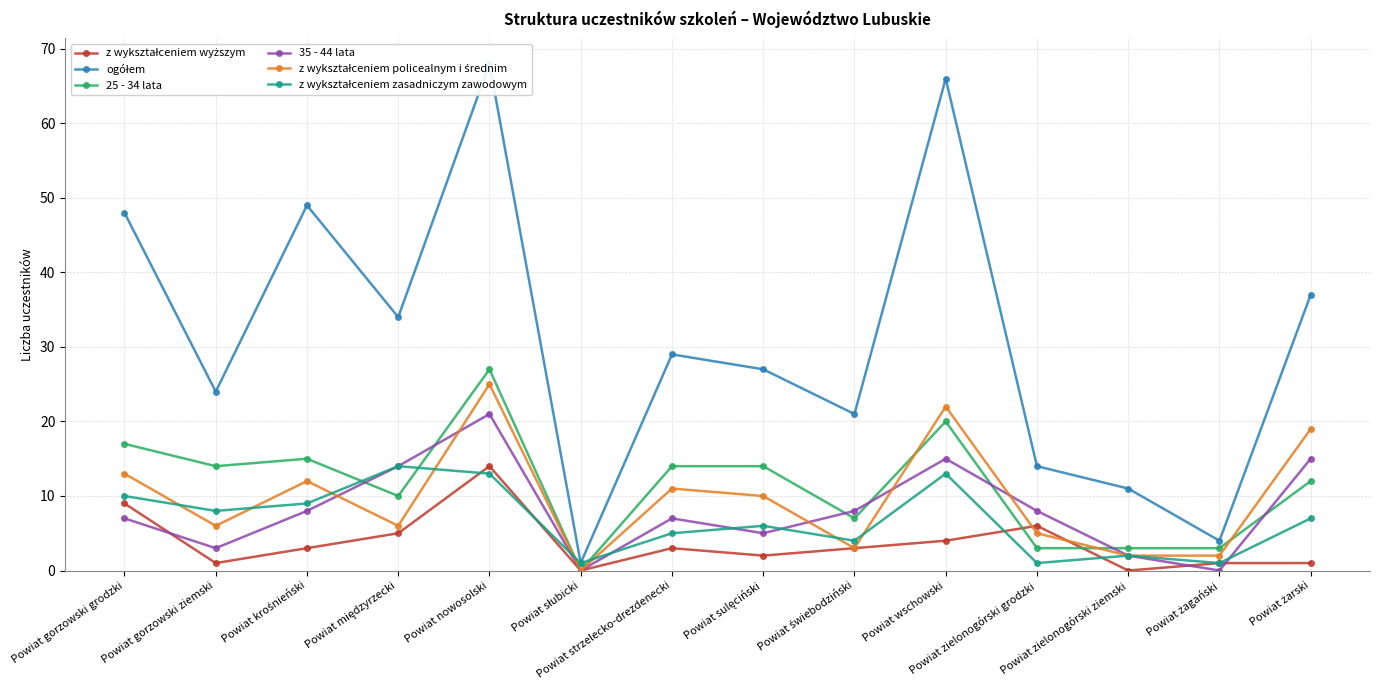

What is the sum of all z wykształceniem wyższym values?

52